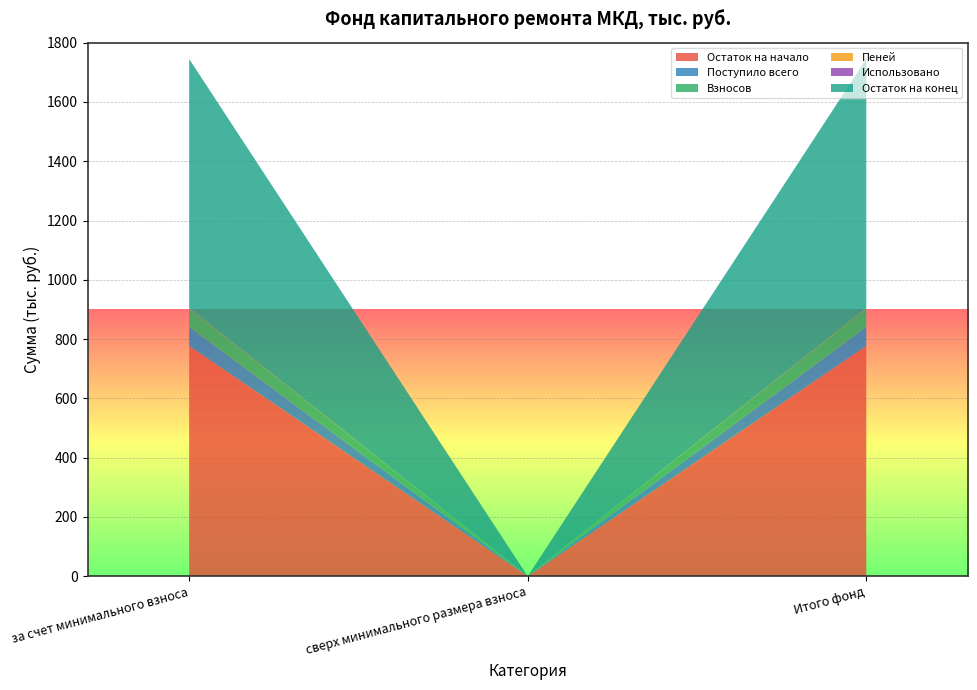

Reading left to right, what are all the values shown in this chart?

Остаток на начало: 777.0	0.0	777.0
Поступило всего: 63.7	0.0	63.7
Взносов: 62.7	0.0	62.7
Пеней: 1.0	0.0	1.0
Использовано: 0.0	0.0	0.0
Остаток на конец: 840.7	0.0	840.7